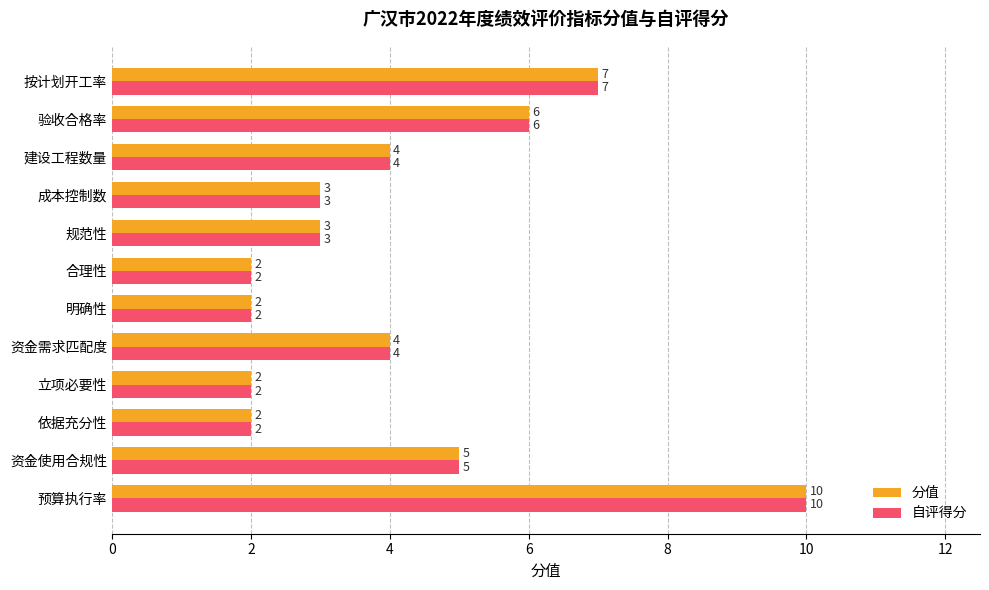

What is the maximum value for 分值?

10